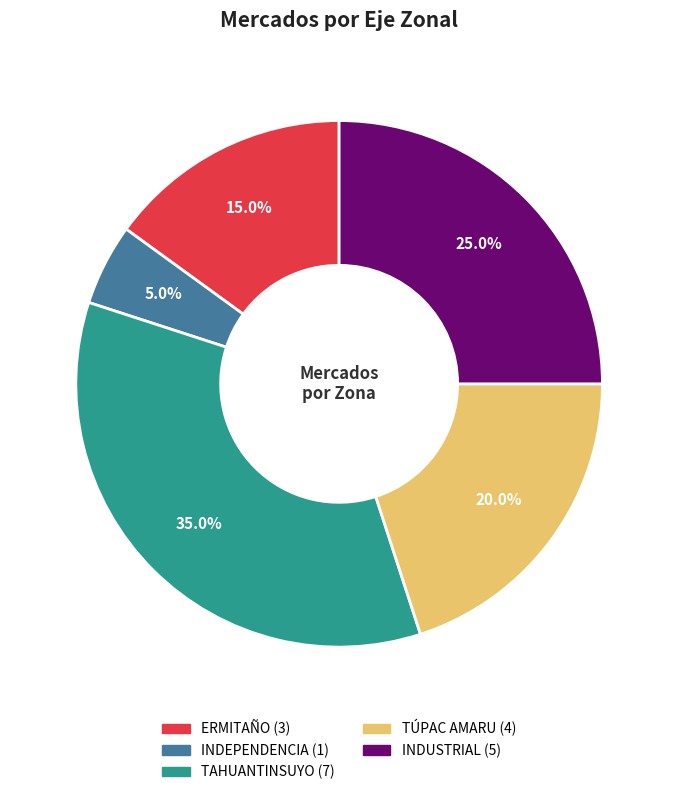

Is ERMITAÑO the majority of the pie?

No